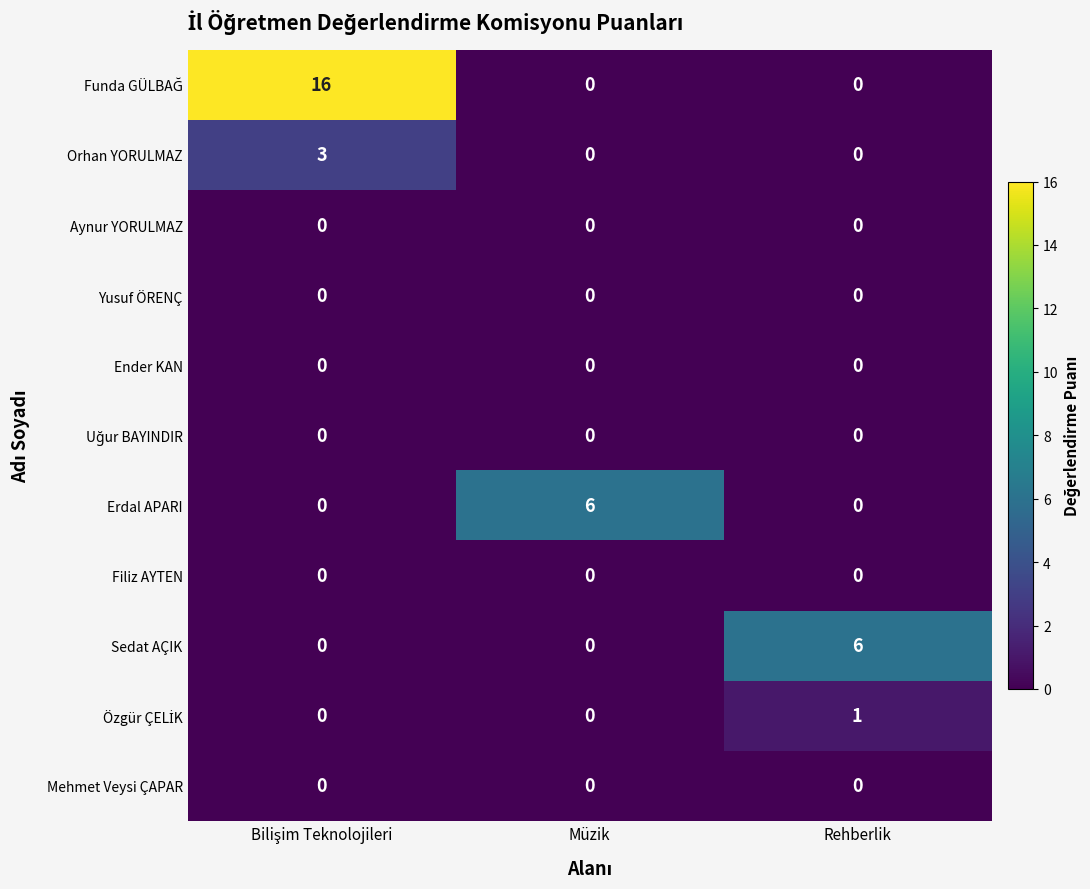

How many categories are shown in the chart?

3